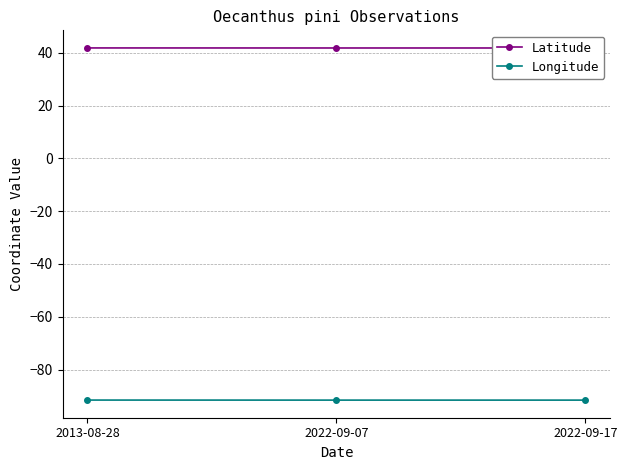

True or false: Longitude has a value of -50.3 at 2013-08-28.

False